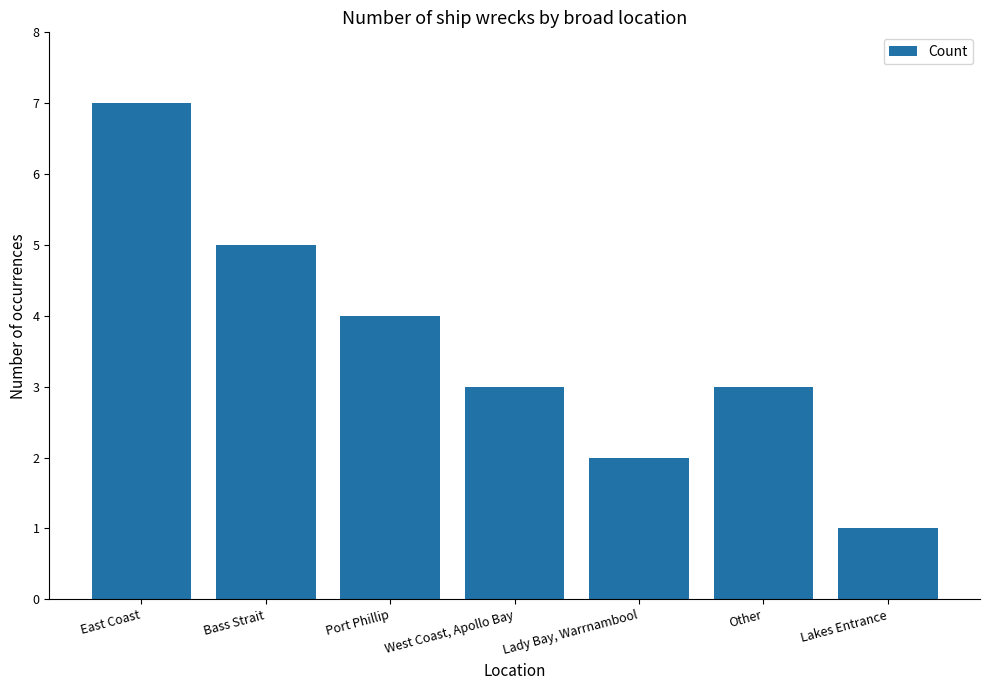

What is the sum of all values?

25